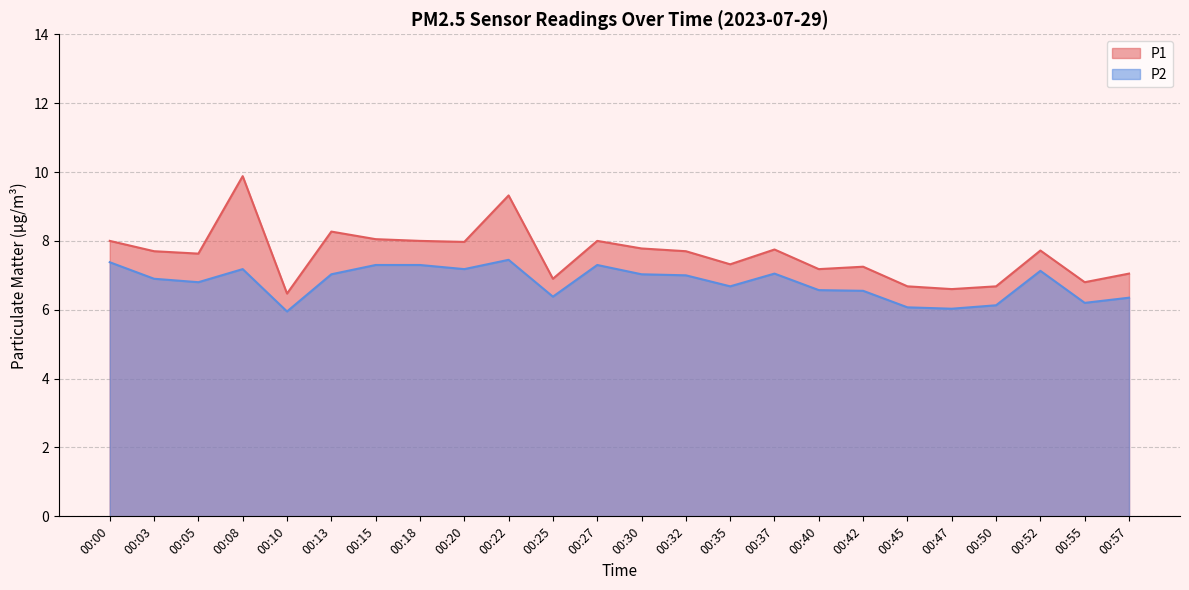

Reading right to left, what are all the values shown in this chart?

P1: 7.0	6.8	7.7	6.7	6.6	6.7	7.2	7.2	7.8	7.3	7.7	7.8	8.0	6.9	9.3	8.0	8.0	8.1	8.3	6.5	9.9	7.6	7.7	8.0
P2: 6.3	6.2	7.1	6.1	6.0	6.1	6.5	6.6	7.0	6.7	7.0	7.0	7.3	6.4	7.5	7.2	7.3	7.3	7.0	6.0	7.2	6.8	6.9	7.4